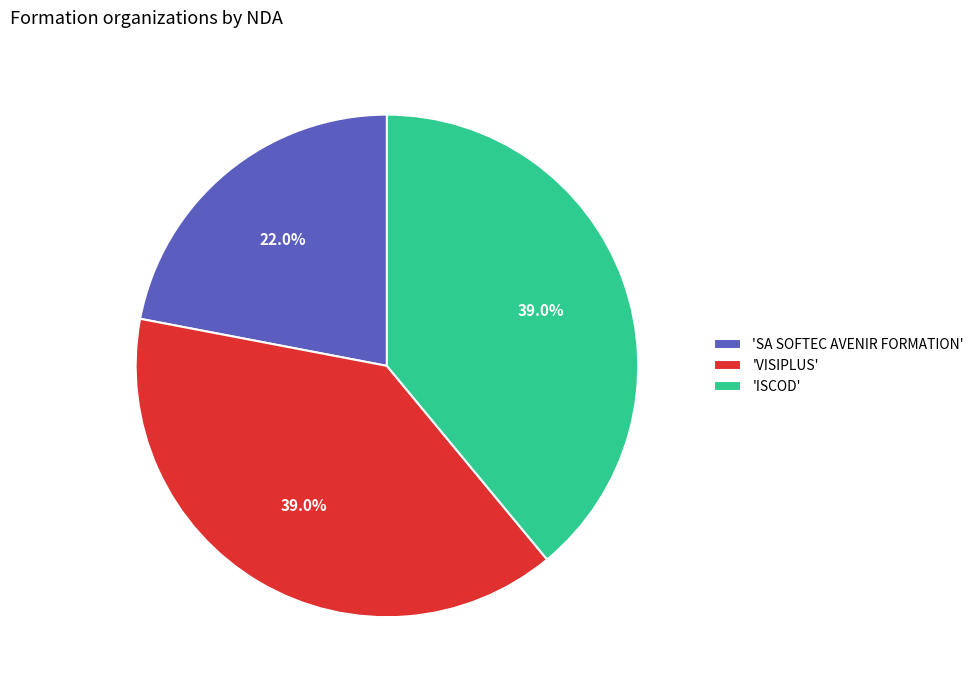

What is the smallest slice in the pie chart?

'SA SOFTEC AVENIR FORMATION'